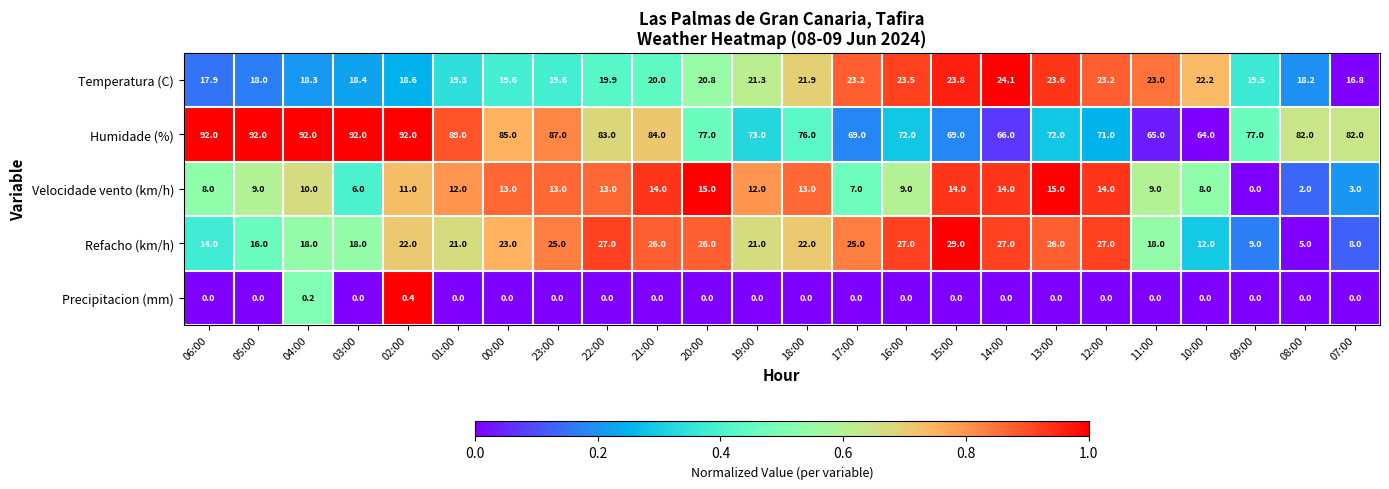

At how many categories does at least one series exceed 0?

24